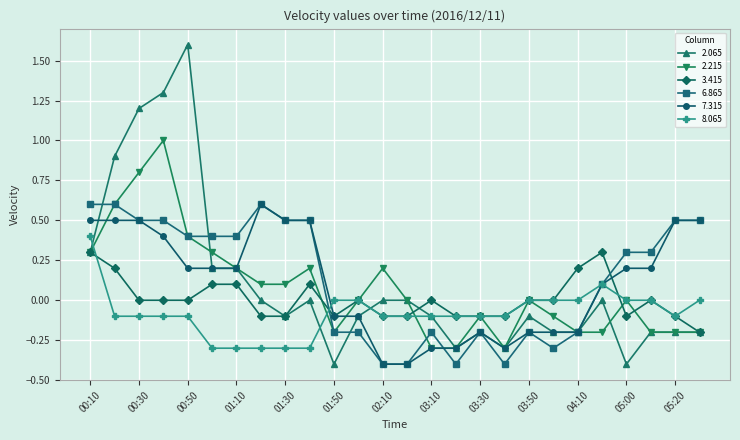

What is the value of the 2.215 point at the 4th from the left?

1.0